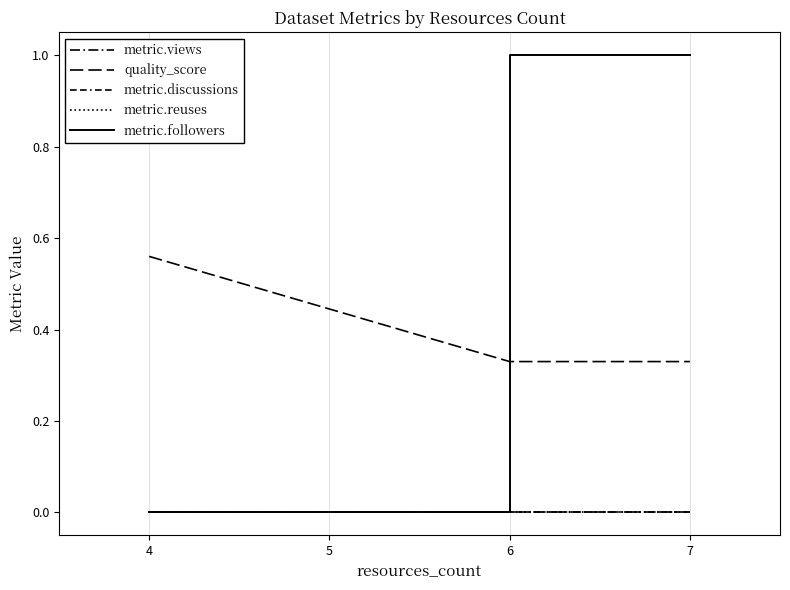

What is the difference between the highest and lowest values at 6?

0.3